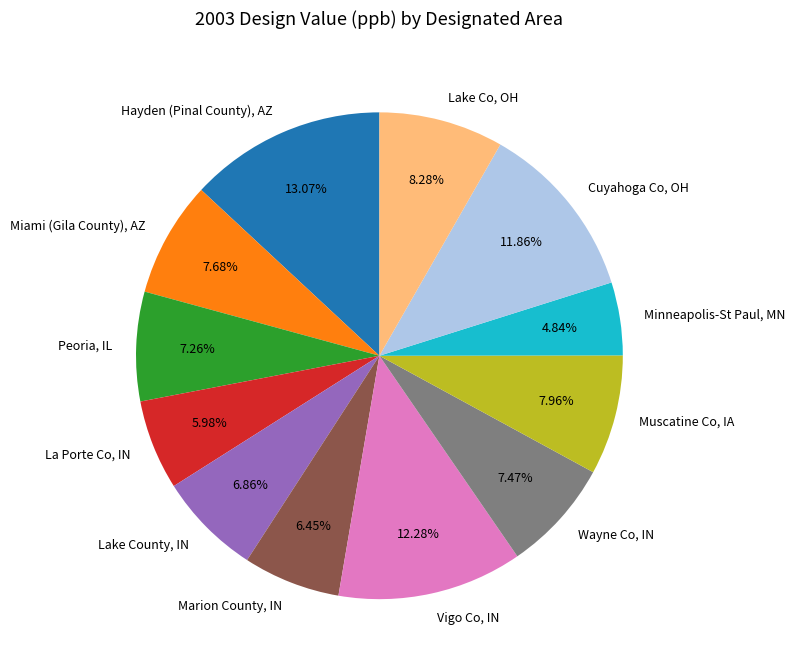

To the nearest percent, what is the average slice percentage?

8%